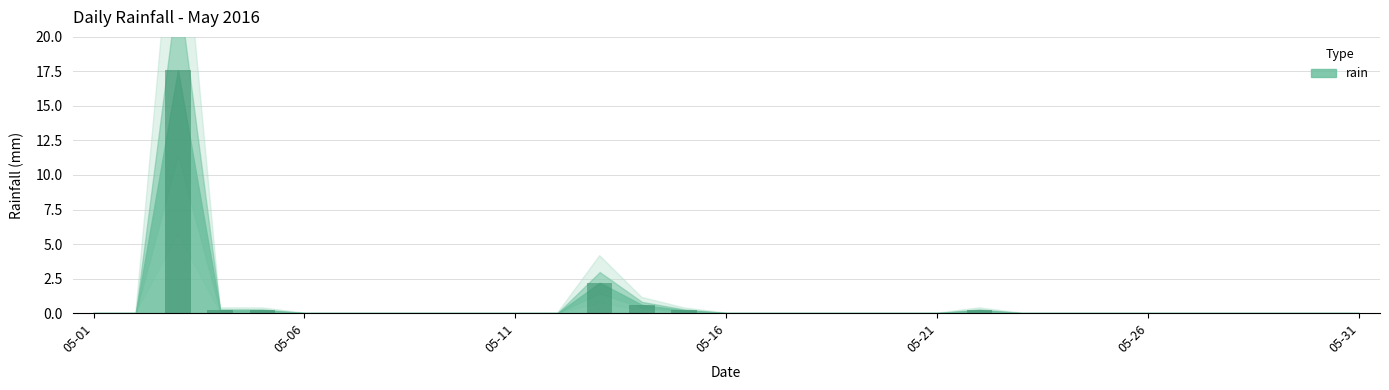

What is the greatest value displayed?

17.6